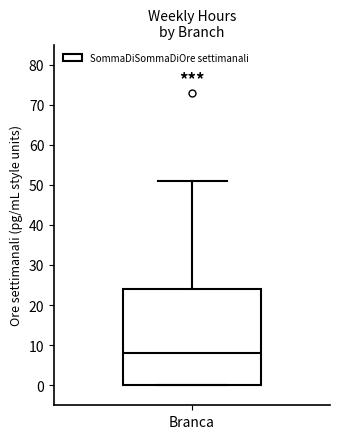

Transcribe this box plot: give where the median line is, the range the box spans, and where the two whiskers end, as read against the y-axis. The values are not printed on the chart, so give them approximately, as read against the axis.

median 8, box 0 to 24, whiskers 0 to 51